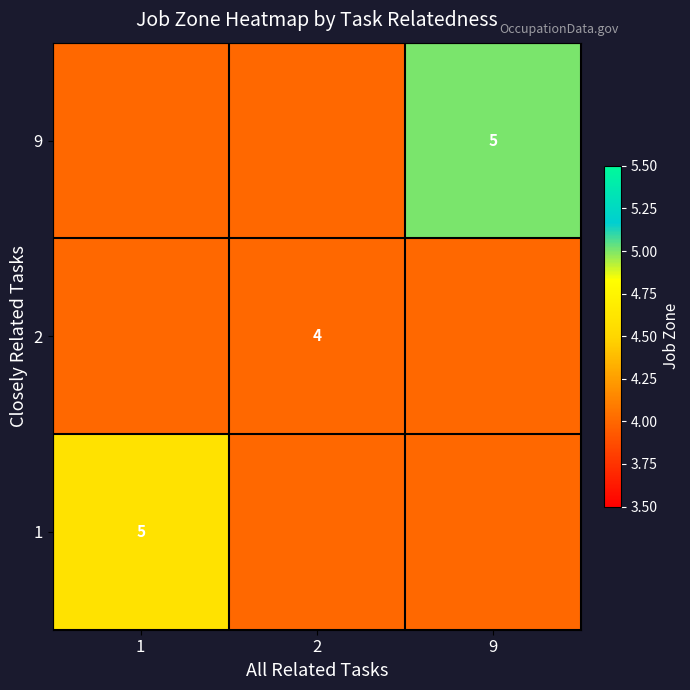

True or false: 2 has a value of 2 at 2.

False